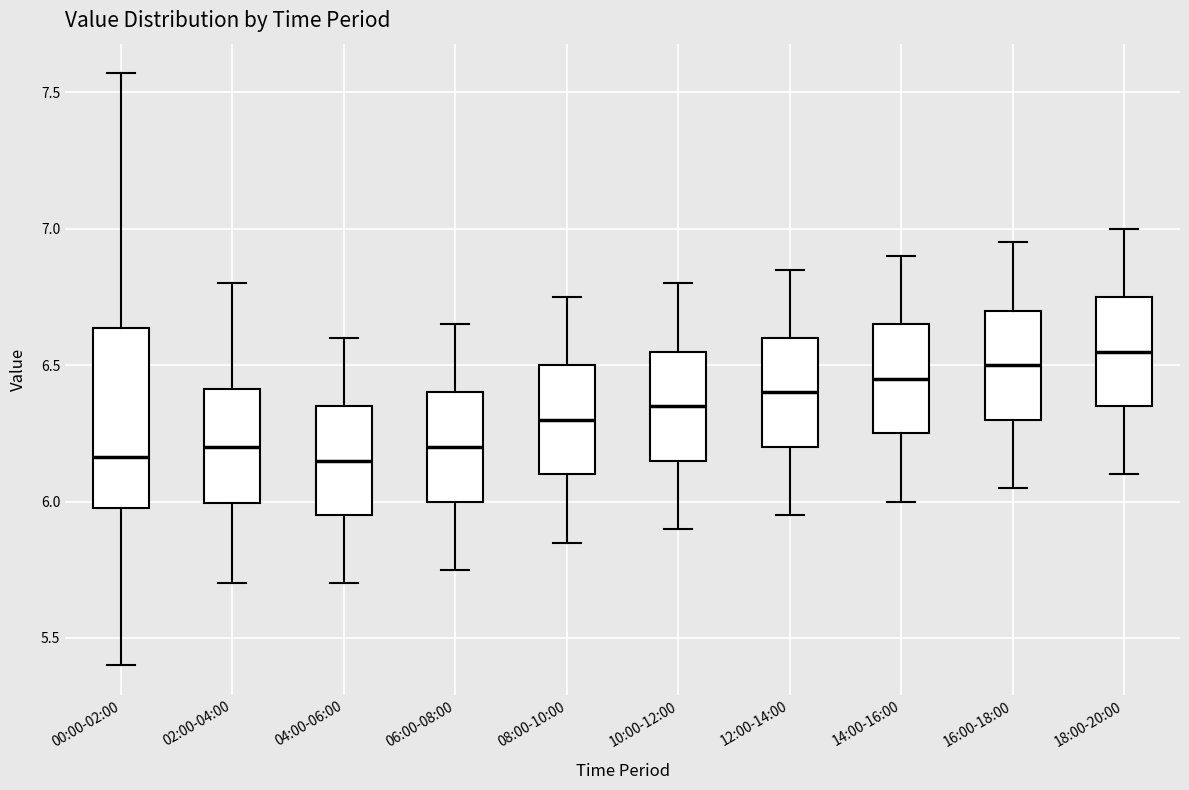

Where does the upper whisker of the box for 02:00-04:00 end on the y-axis? The values are not printed on the chart, so give them approximately, as read against the axis.

6.80